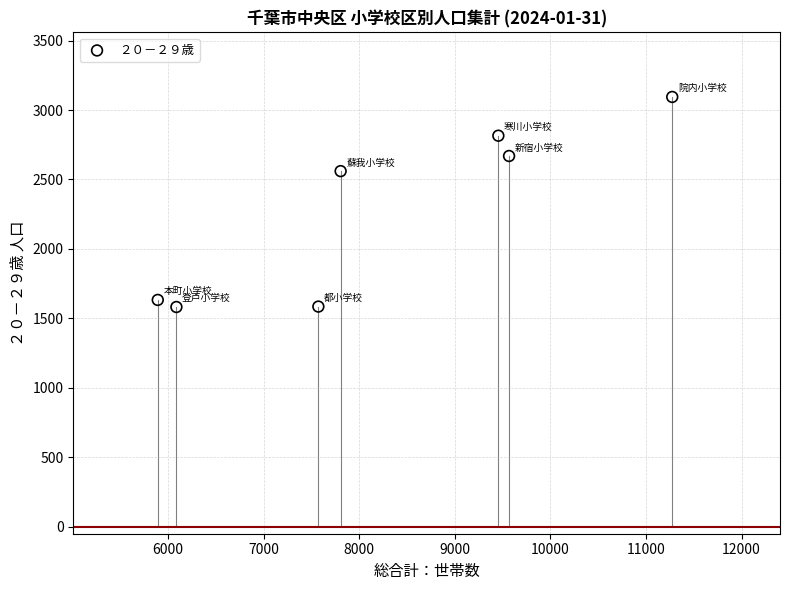

What Y value in the scatter plot is closest to 2338?

2560